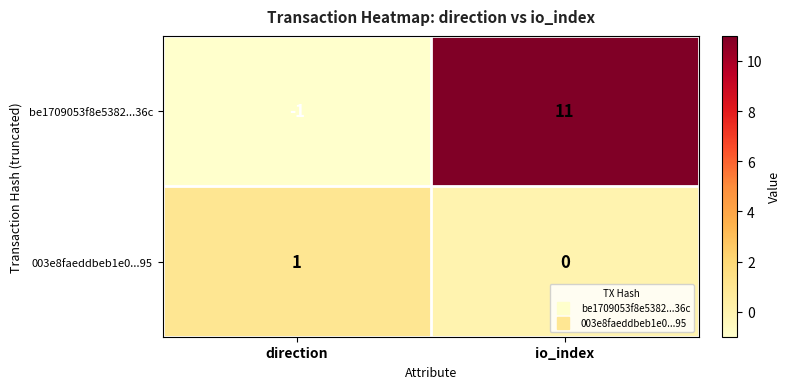

Count the number of data series in this chart.

2